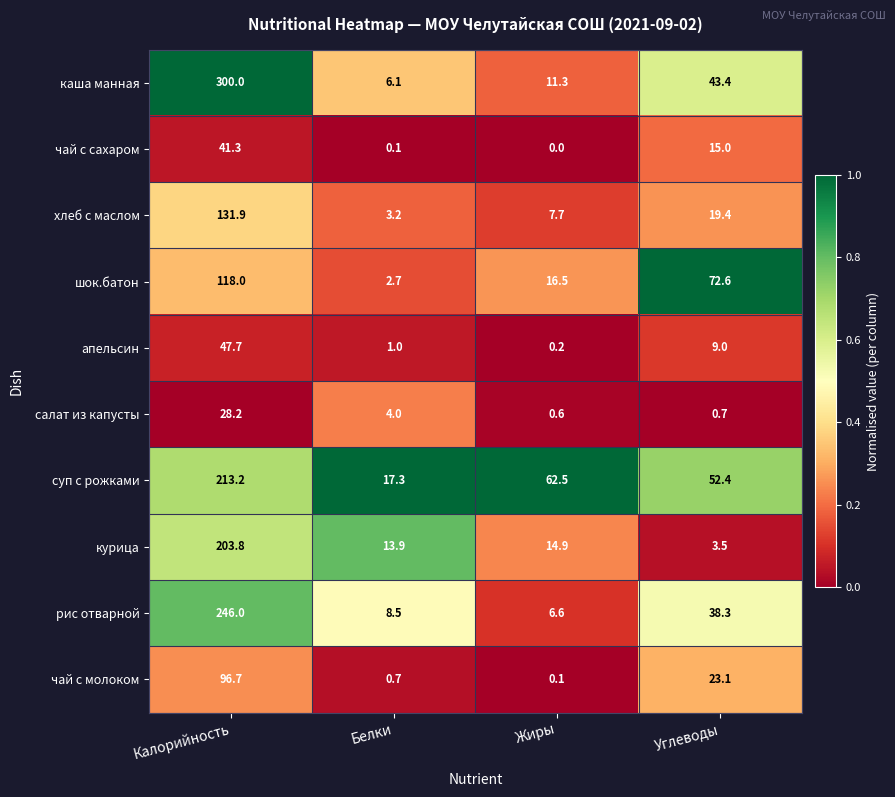

Which category has the highest value in the апельсин series?

Калорийность